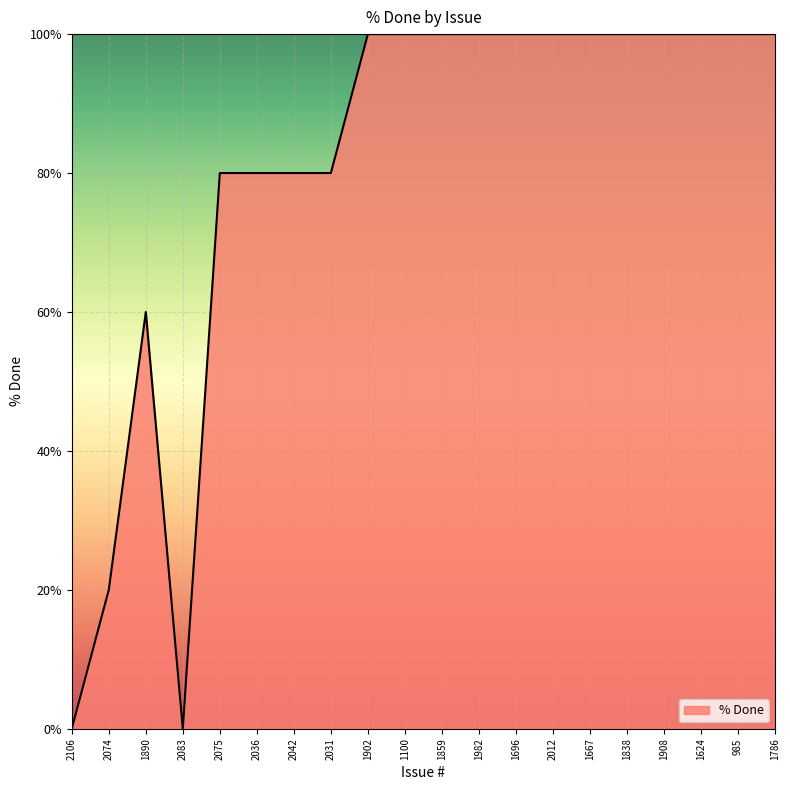

Count the number of data series in this chart.

1